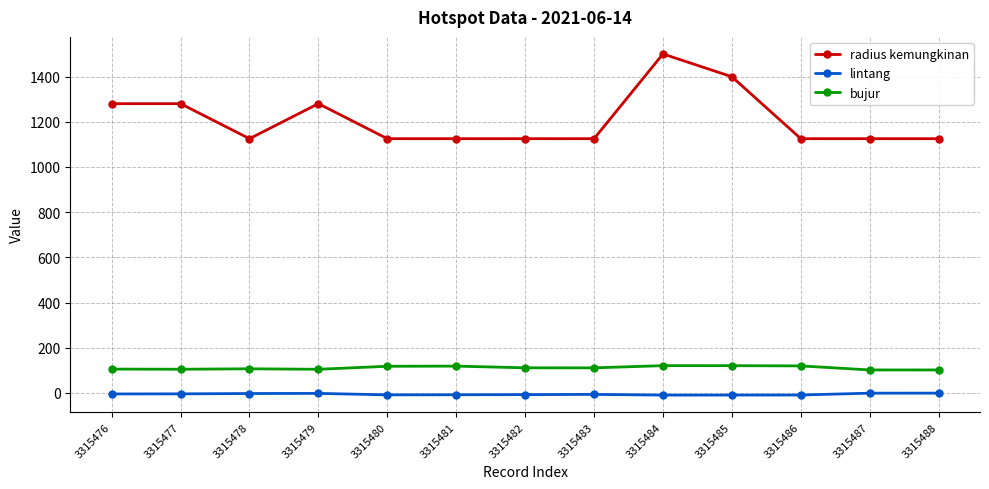

True or false: radius kemungkinan has more than 0 points higher than both neighbors.

True